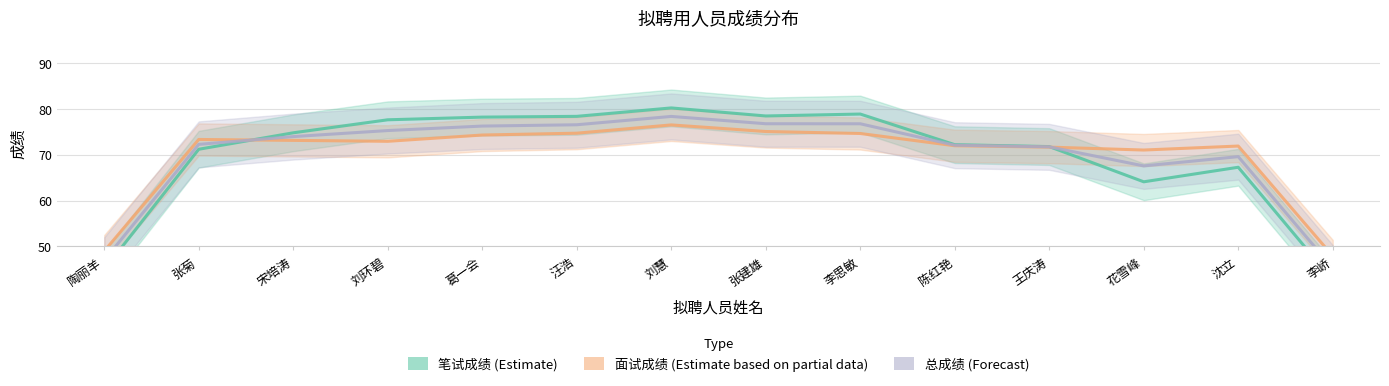

What is the sum of the 总成绩 (Forecast) values at 刘环碧 and 李峤?

120.5